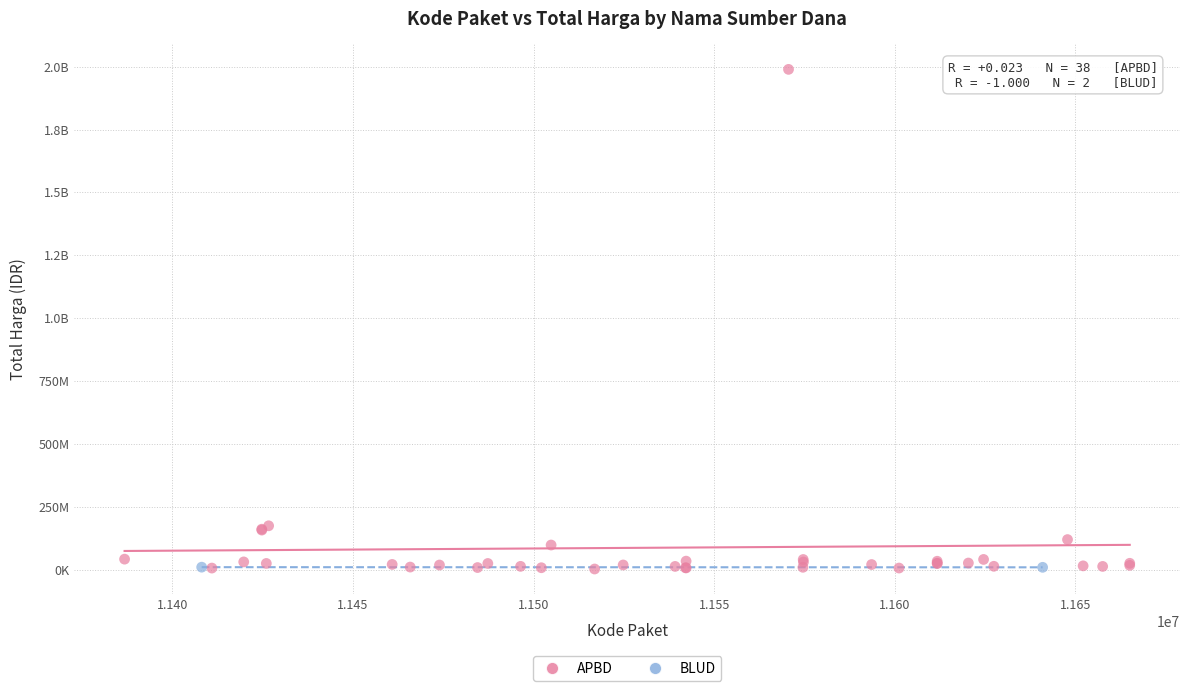

What are all the series names shown in the legend?

APBD, BLUD